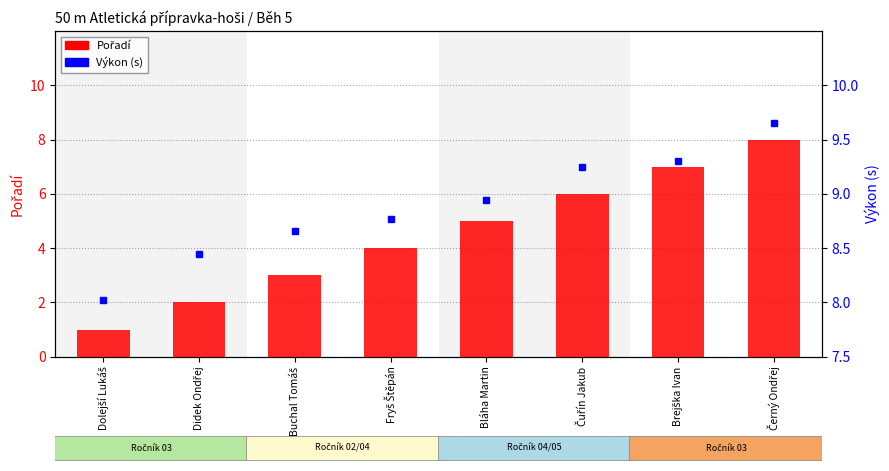

How many data points in Pořadí are above 5?

3